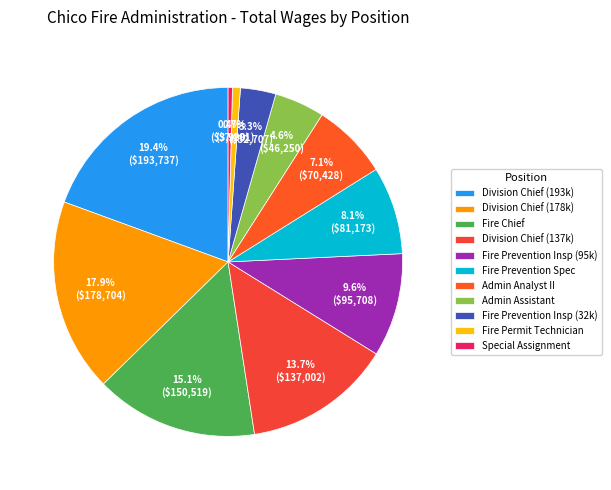

Which category has the smallest portion of the pie?

Special Assignment